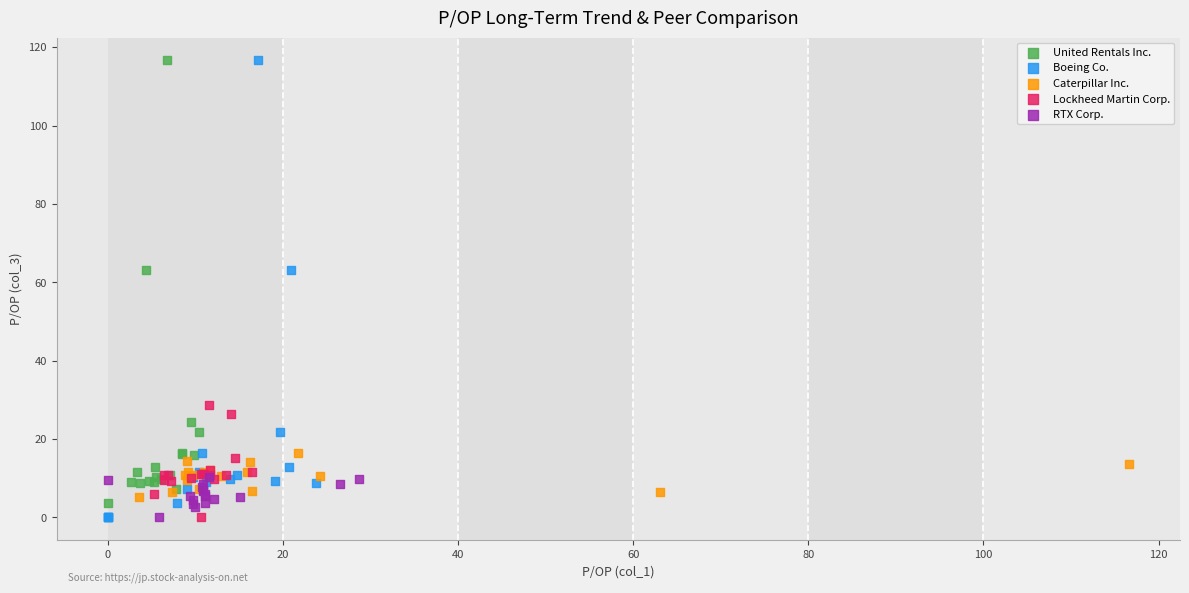

What are all the series names shown in the legend?

United Rentals Inc., Boeing Co., Caterpillar Inc., Lockheed Martin Corp., RTX Corp.